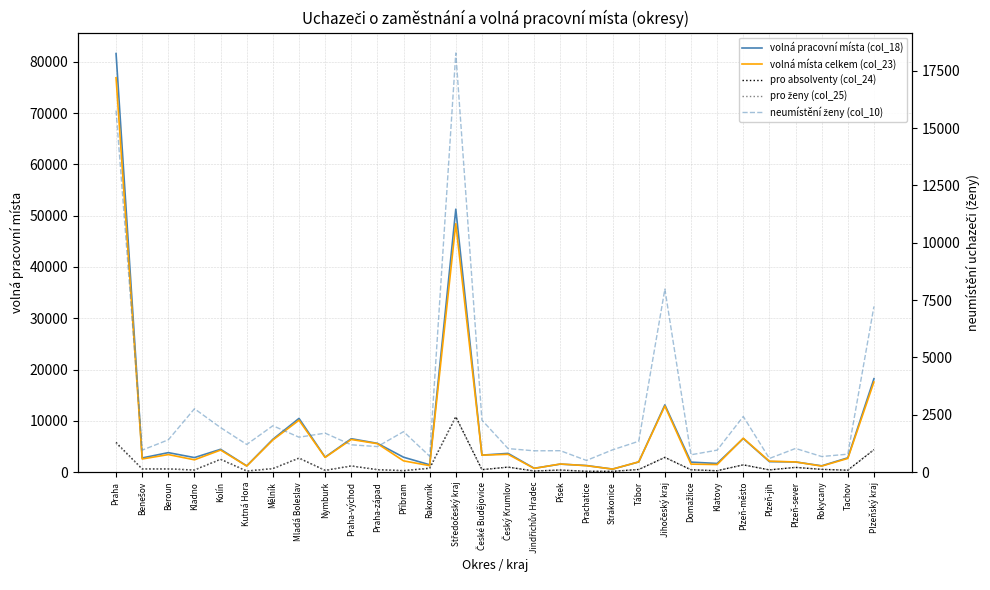

At which label does pro absolventy (col_24) first exceed 535?

Praha